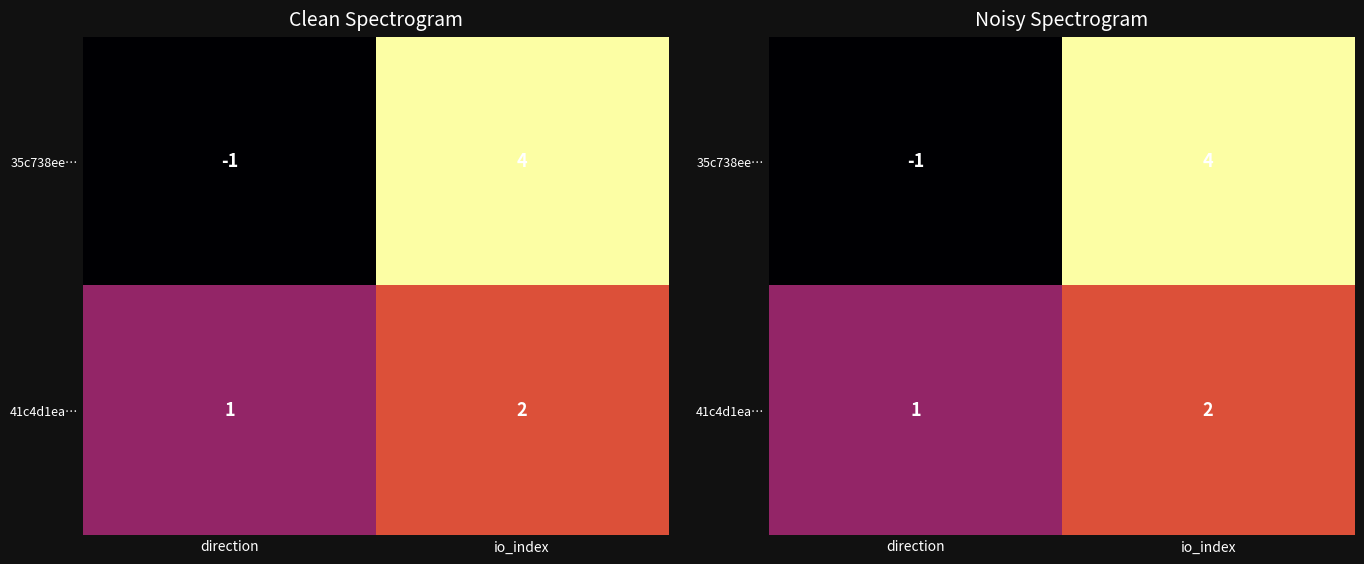

Is the value of 41c4d1ea… at io_index greater than the value of 35c738ee… at io_index?

No